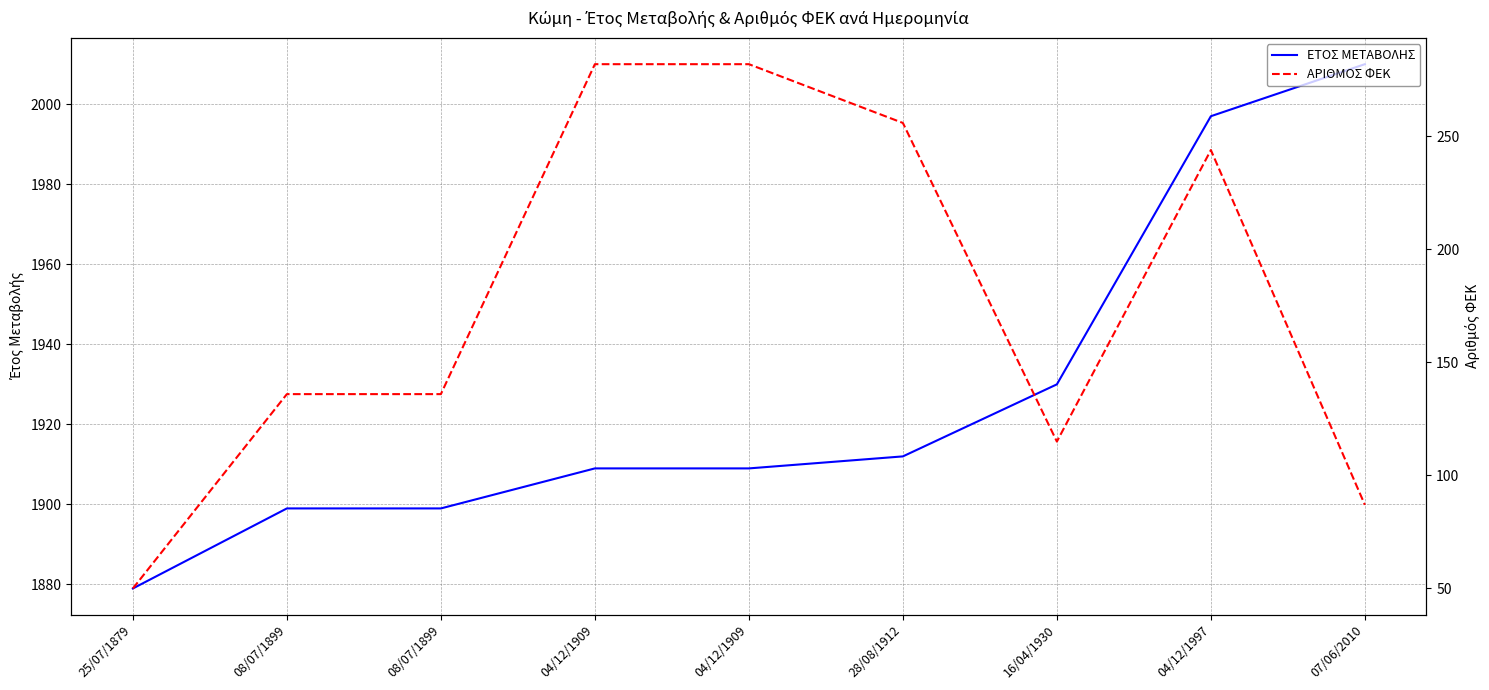

Reading left to right, extract all data points from this chart.

ΕΤΟΣ ΜΕΤΑΒΟΛΗΣ: 1879	1899	1899	1909	1909	1912	1930	1997	2010
ΑΡΙΘΜΟΣ ΦΕΚ: 50	136	136	282	282	256	115	244	87